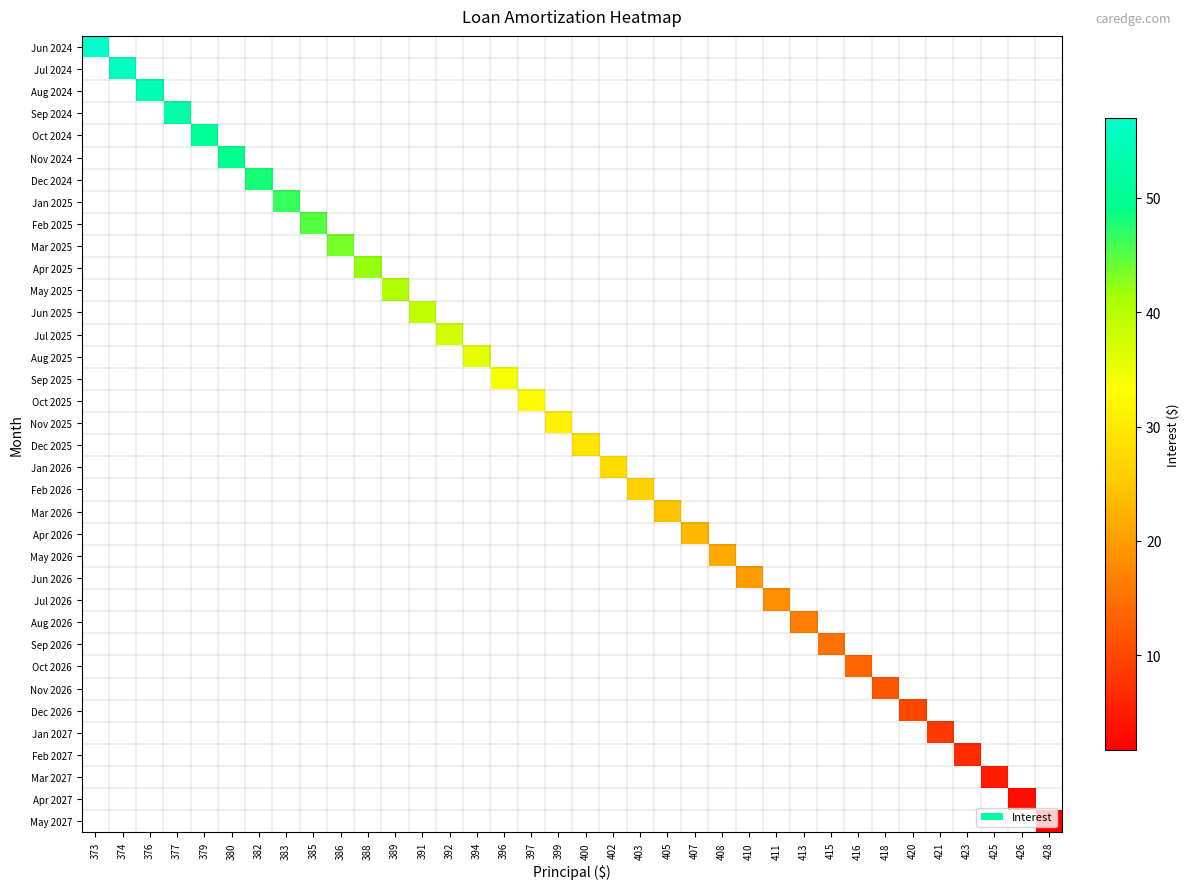

At how many categories does at least one series exceed 4?

34